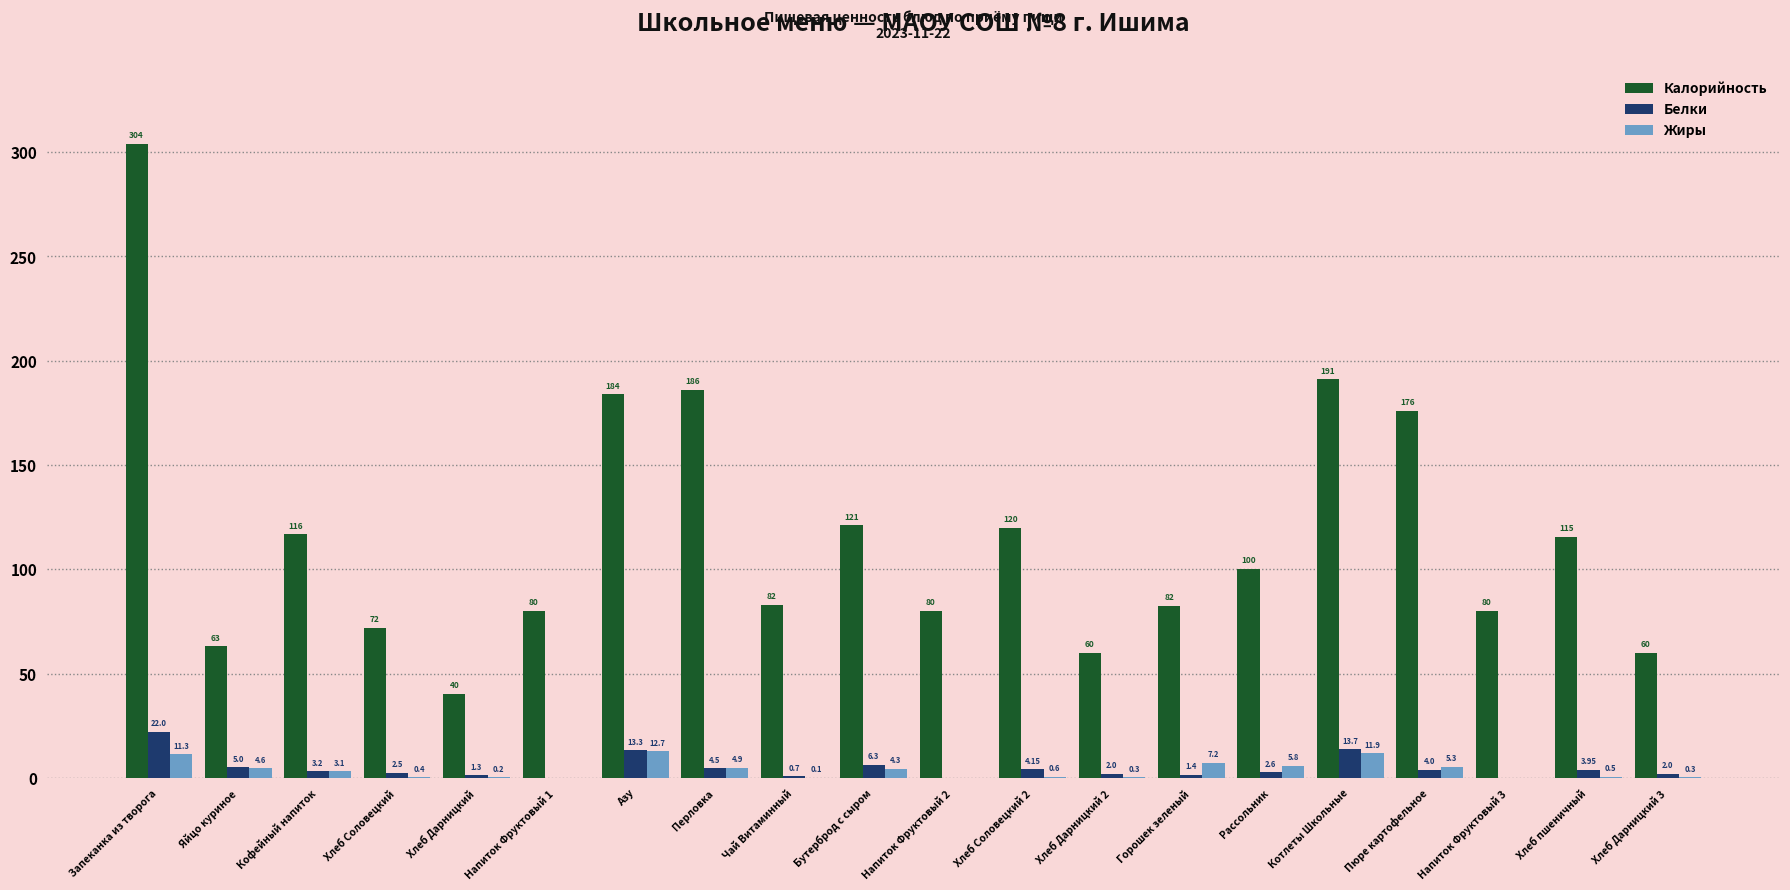

True or false: Калорийность has a value of 80.0 at Напиток Фруктовый 3.

True